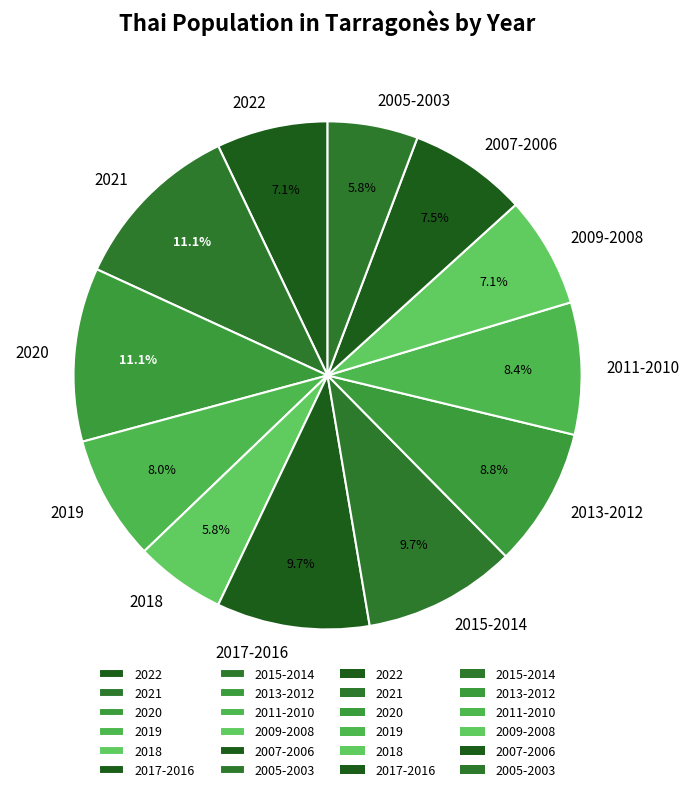

Does 2021 account for over 50% of the chart?

No